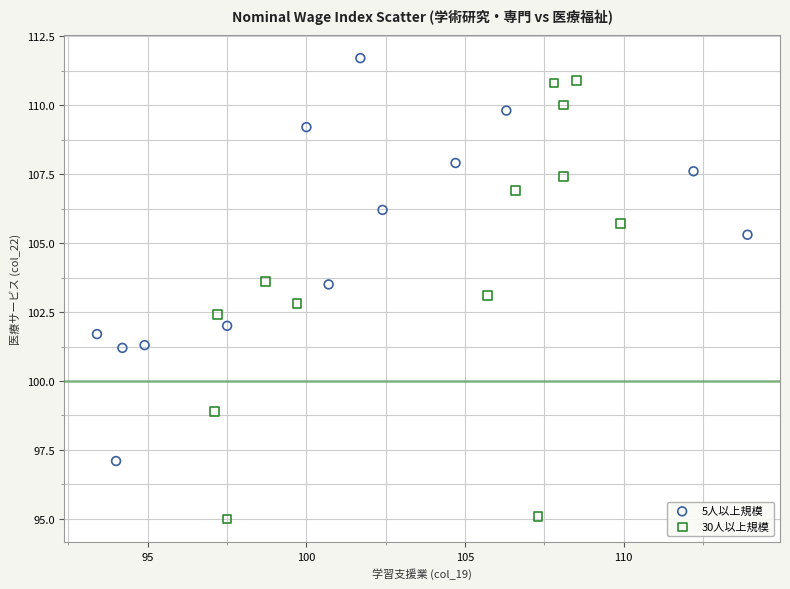

Which series contains the highest Y value?

5人以上規模